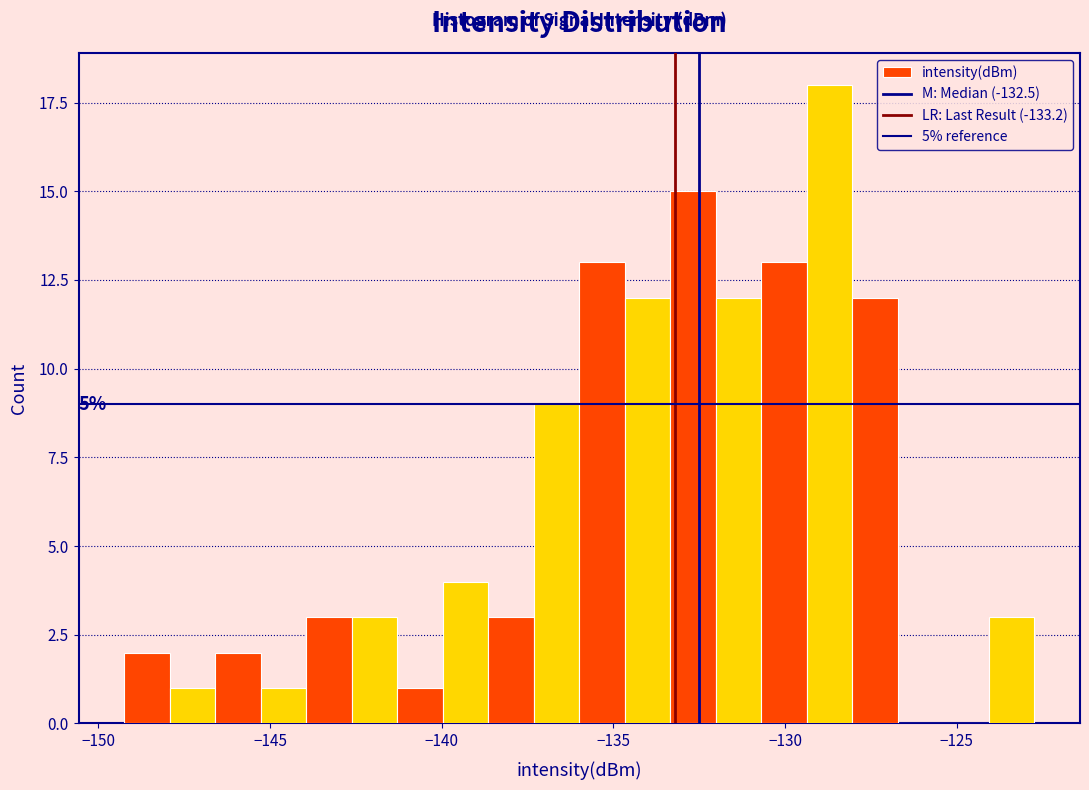

Around what value on the x-axis is the tallest bar? Give the approximate position of its centre, as read against the axis.

-128.5